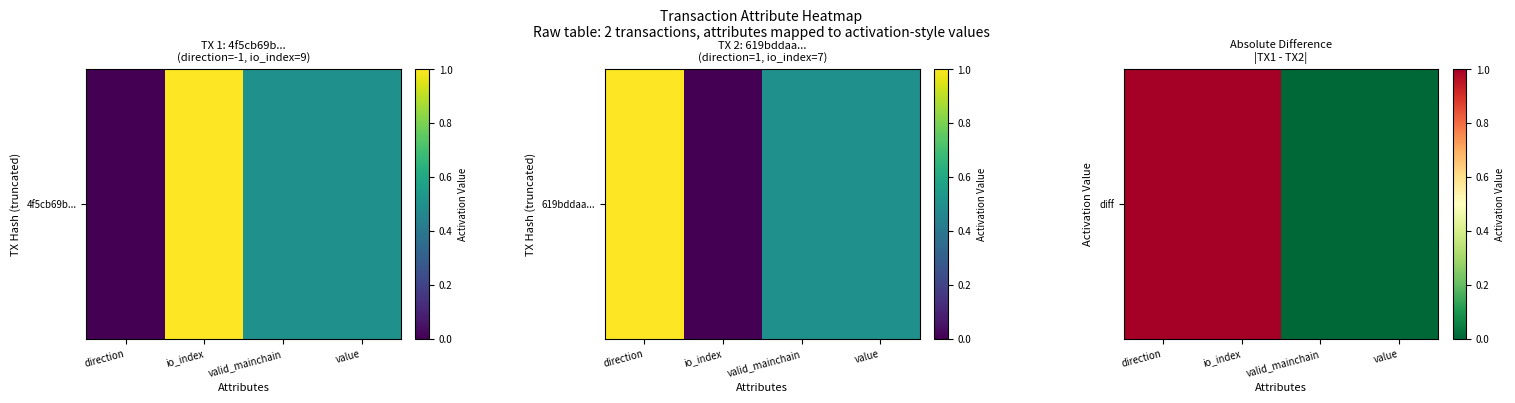

The chart shows a value of 1 at direction. True or false?

False